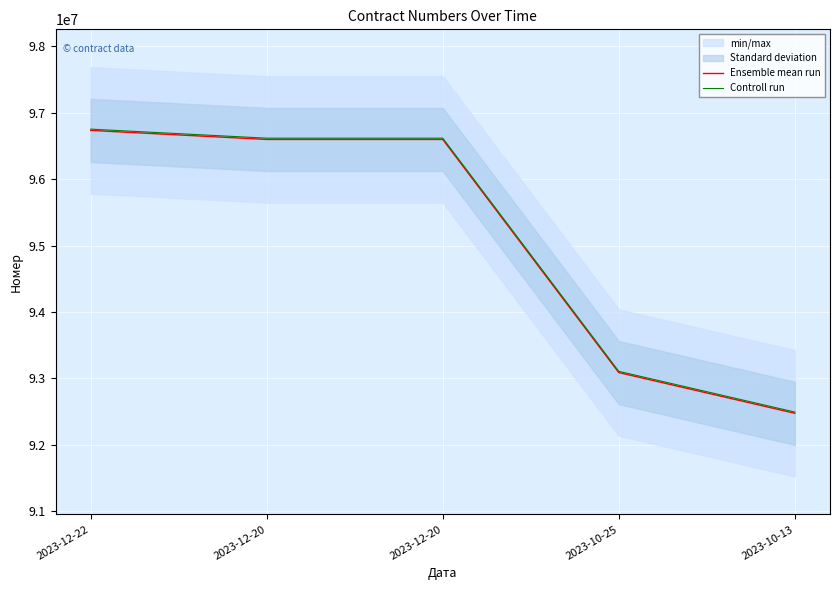

Where is Controll run nearest to the value 94622722?

2023-10-25